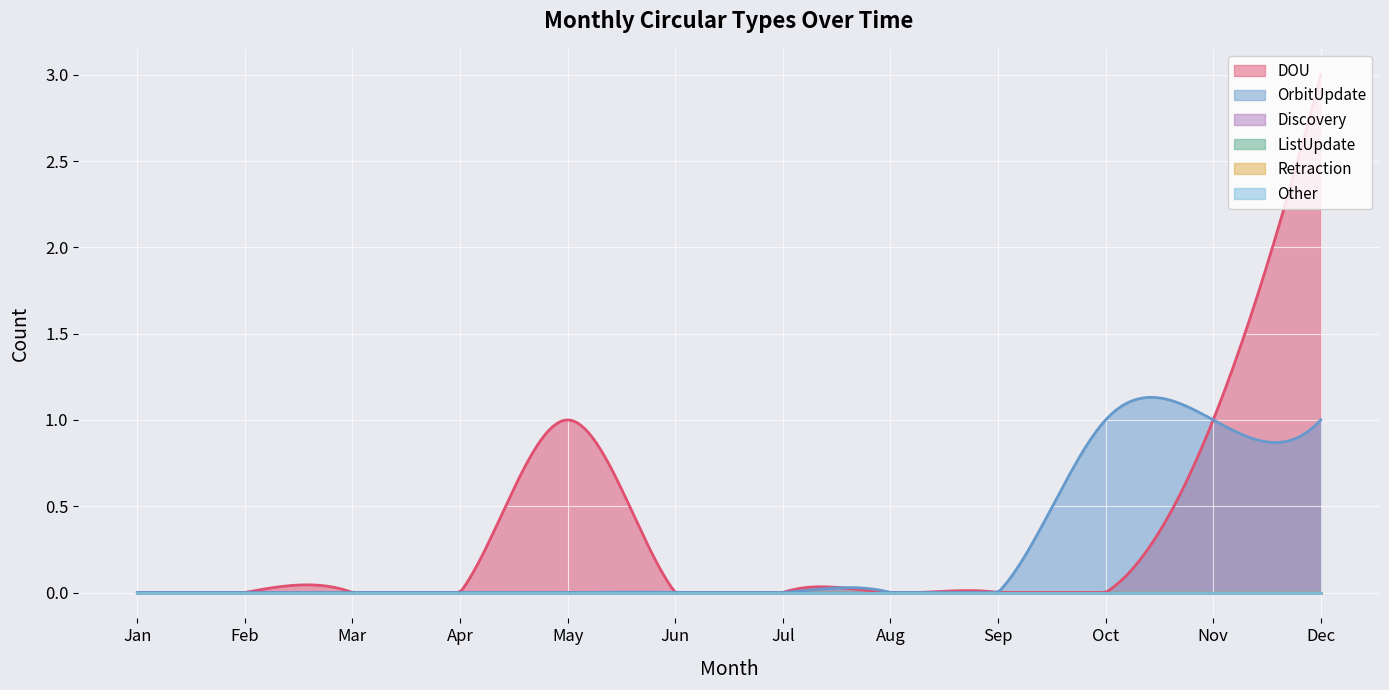

Which series has the largest total across all categories?

DOU